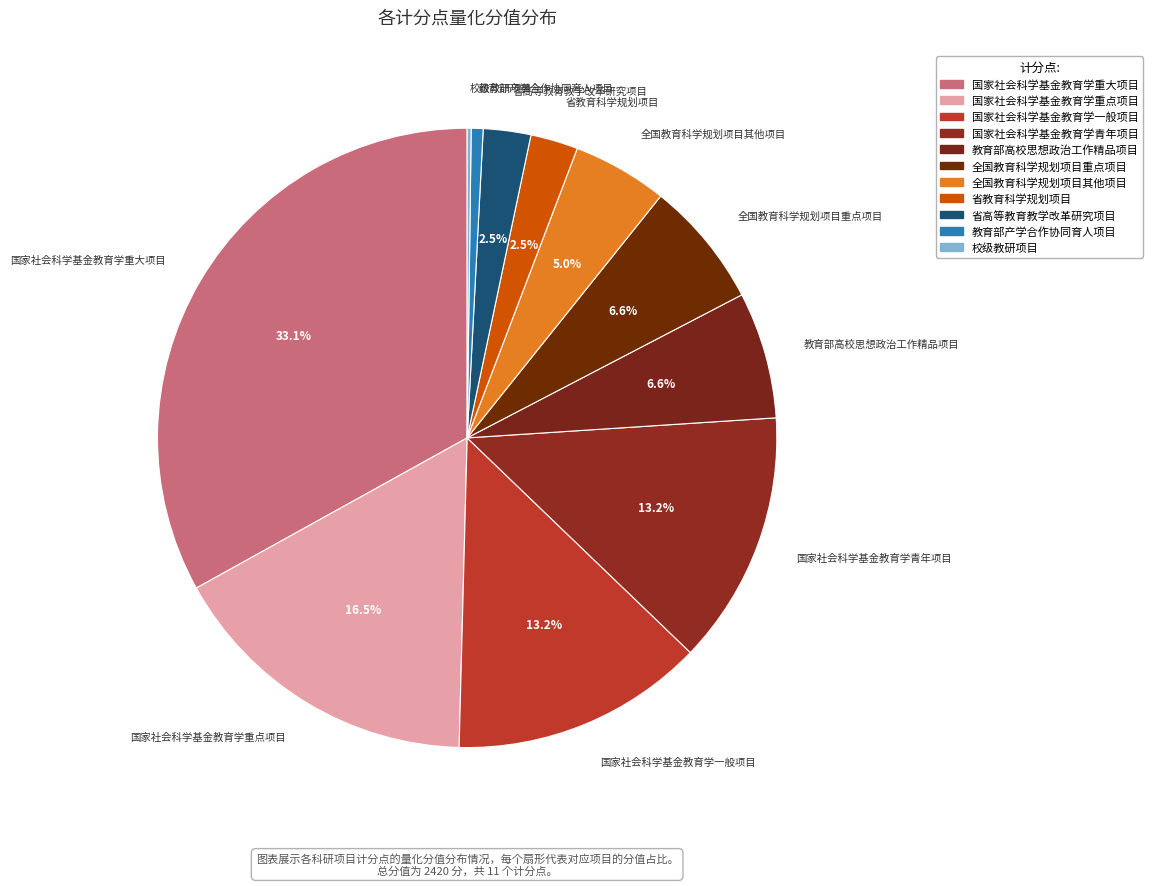

Between 校级教研项目 and 全国教育科学规划项目其他项目, which is larger?

全国教育科学规划项目其他项目